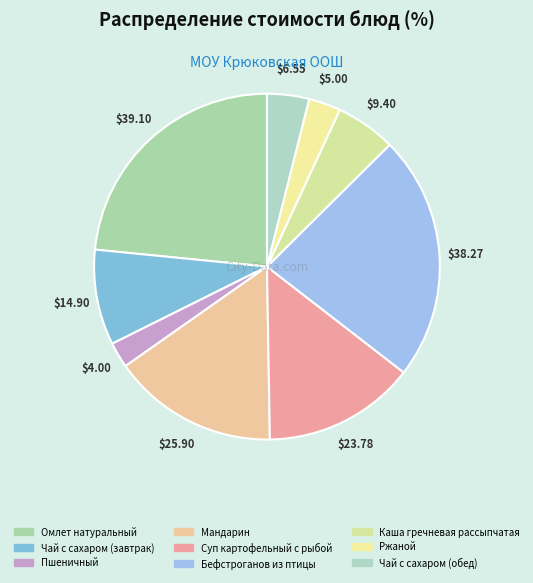

Between Суп картофельный с рыбой and Чай с сахаром (обед), which is larger?

Суп картофельный с рыбой